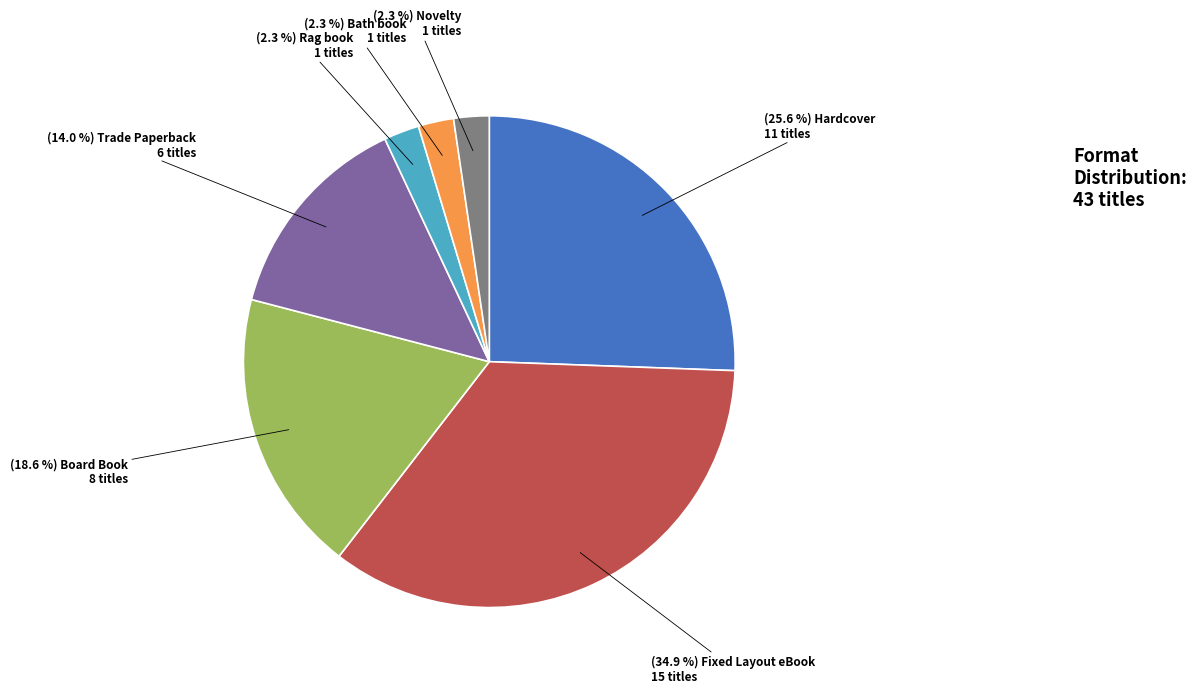

Is there a majority slice in this chart?

No